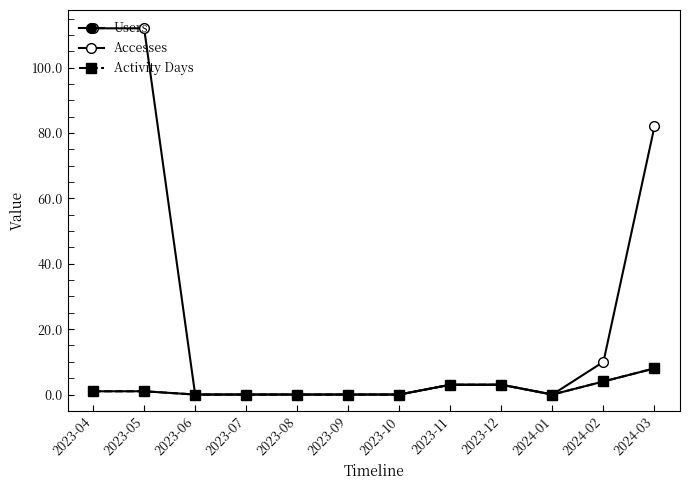

Is this an area chart (filled region under the line)?

No